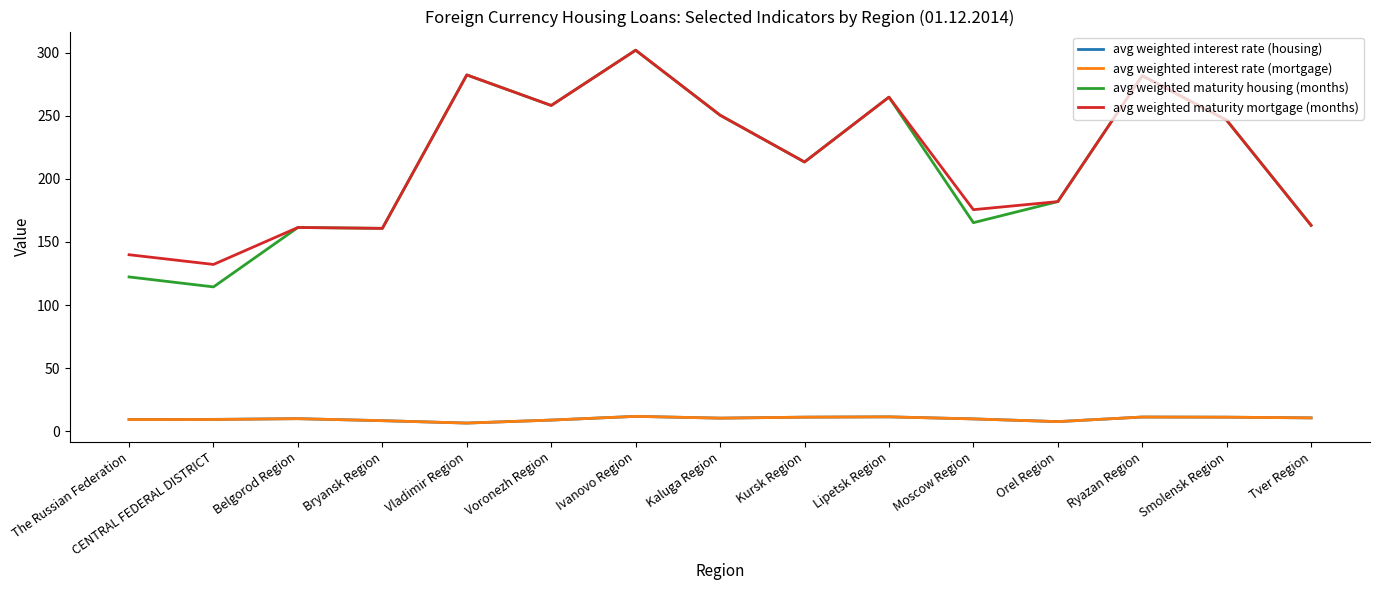

True or false: avg weighted interest rate (mortgage) and avg weighted maturity mortgage (months) cross at least once.

False